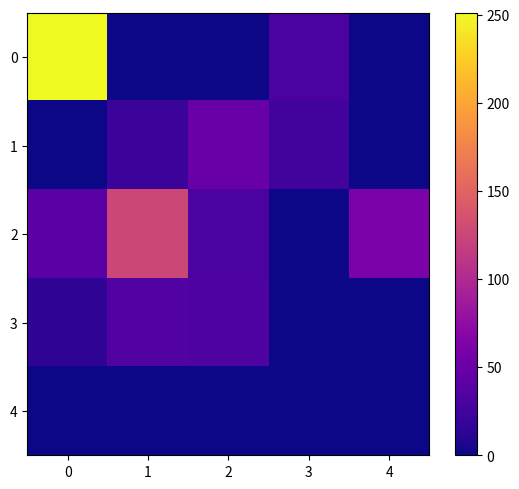

At how many categories does at least one series exceed 119?

2